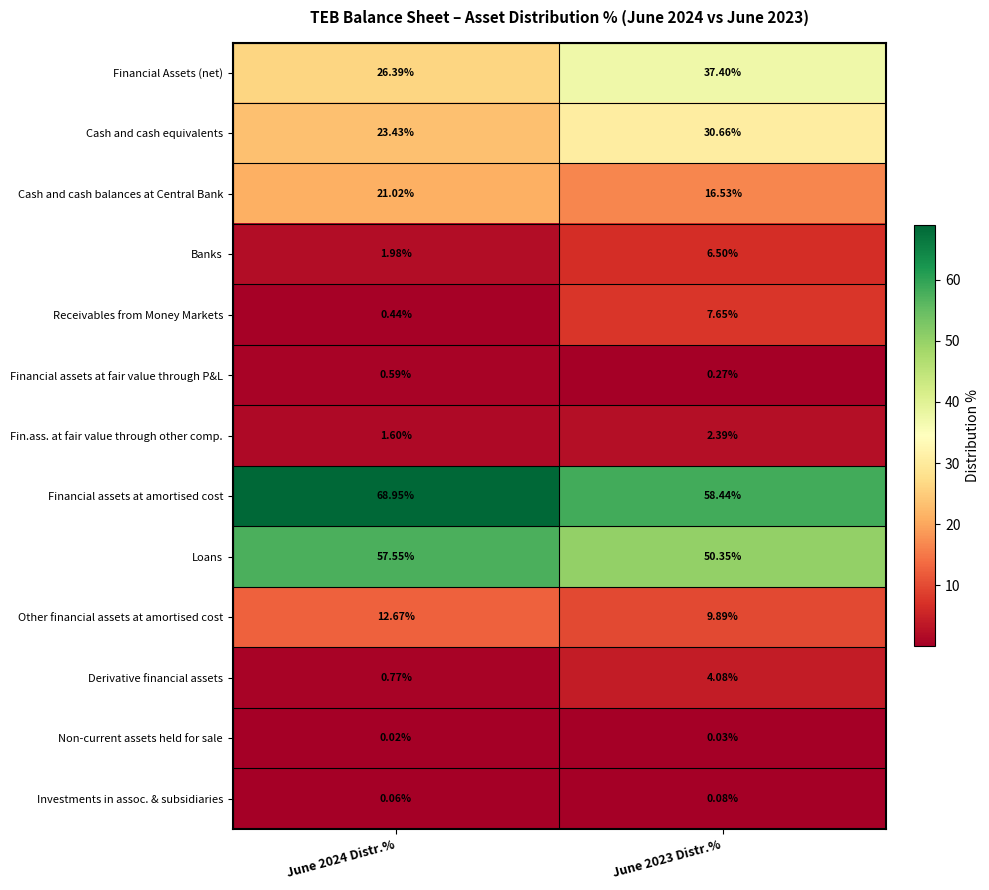

Is the value of Financial assets at amortised cost at June 2024 Distr.% greater than the value of Banks at June 2023 Distr.%?

Yes